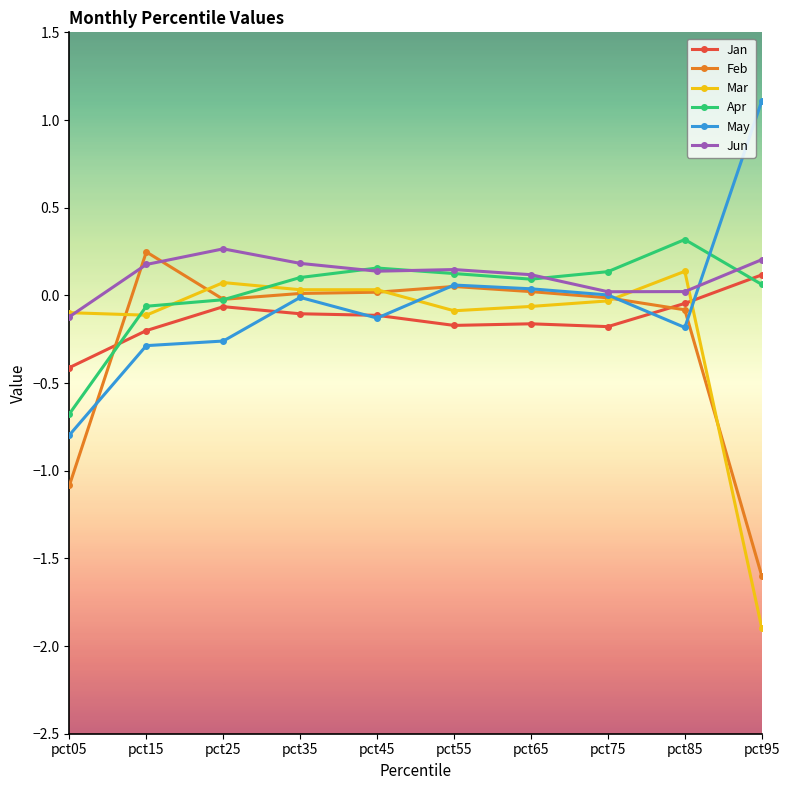

True or false: Mar and Apr intersect in this chart.

True